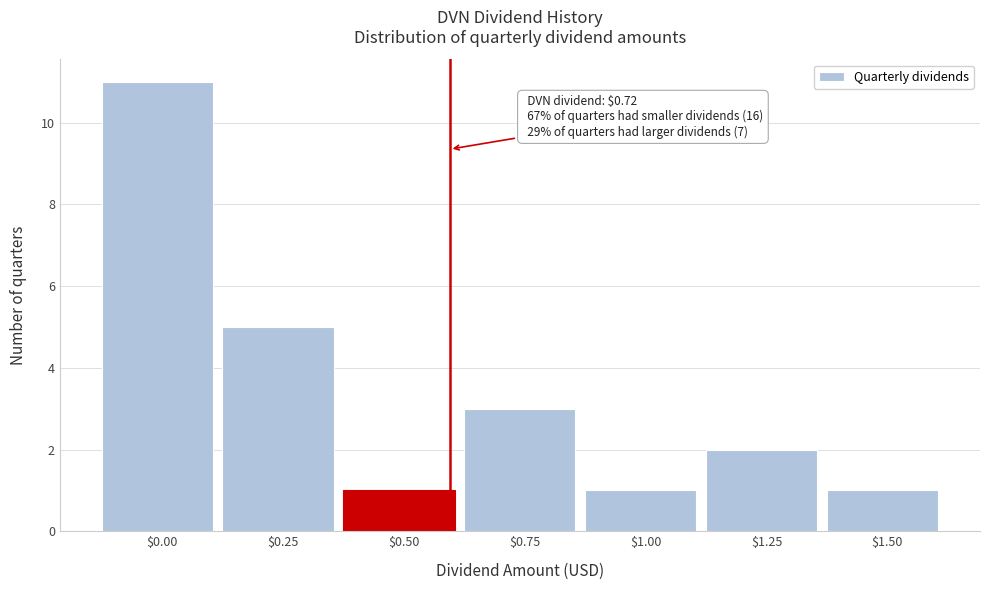

Reading left to right, what are all the values shown in this chart?

11	5	1	3	1	2	1